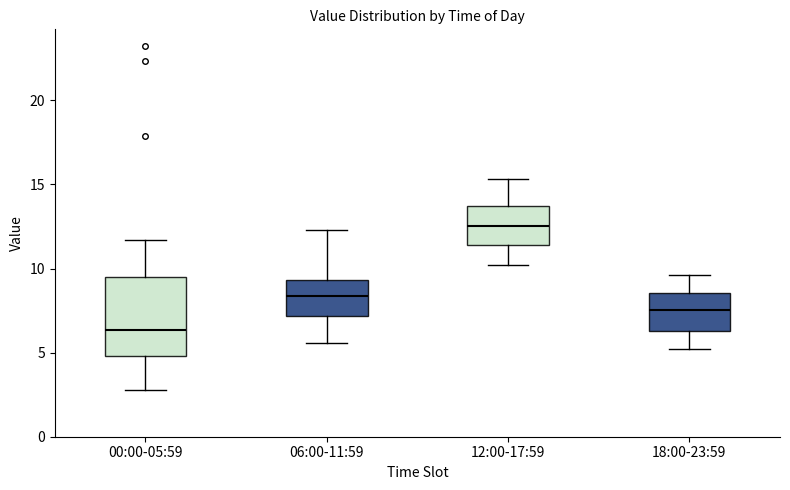

Reading left to right, transcribe this box plot: for each box, give where its median line is, the range the box spans, and where its two whiskers end, as read against the y-axis. The values are not printed on the chart, so give them approximately, as read against the axis.

00:00-05:59: median 6.5, box 5.0 to 9.5, whiskers 3.0 to 11.5
06:00-11:59: median 8.5, box 7.0 to 9.5, whiskers 5.5 to 12.5
12:00-17:59: median 12.5, box 11.5 to 13.5, whiskers 10.0 to 15.5
18:00-23:59: median 7.5, box 6.5 to 8.5, whiskers 5.0 to 9.5